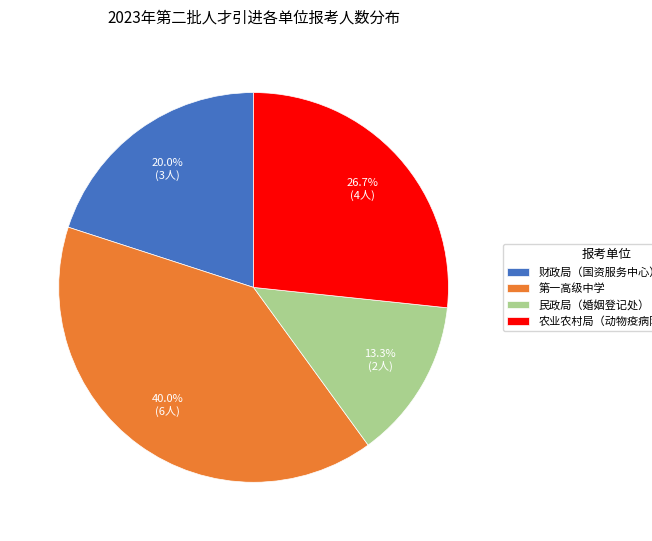

Rank the categories by value from highest to lowest.

第一高级中学, 农业农村局（动物疫病防控中心）, 财政局（国资服务中心）, 民政局（婚姻登记处）